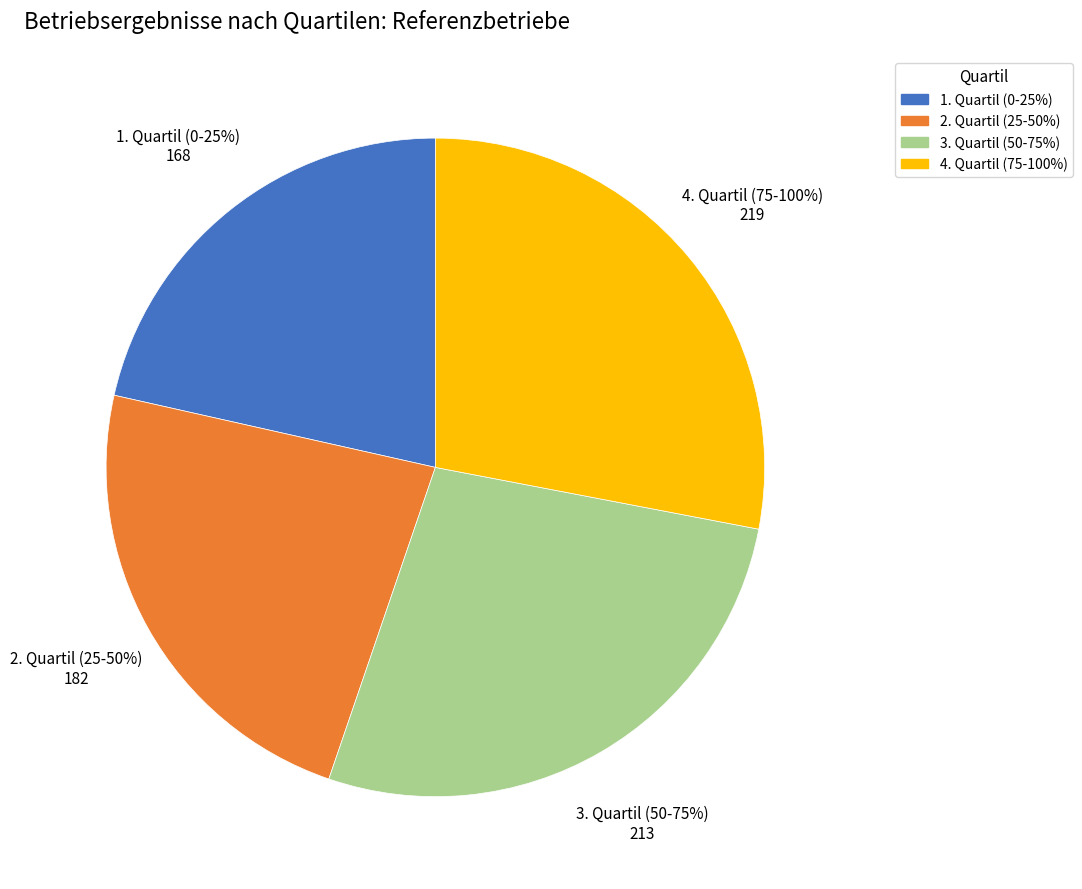

Count the number of slices in the pie.

4